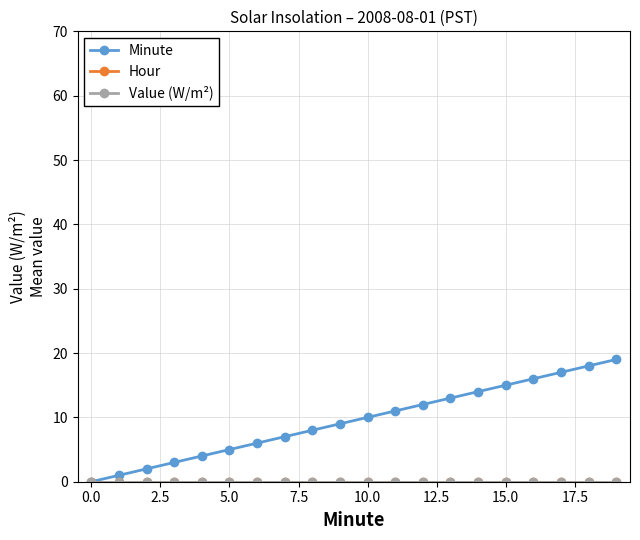

True or false: Value (W/m²) has more than 0 interior local peaks.

False